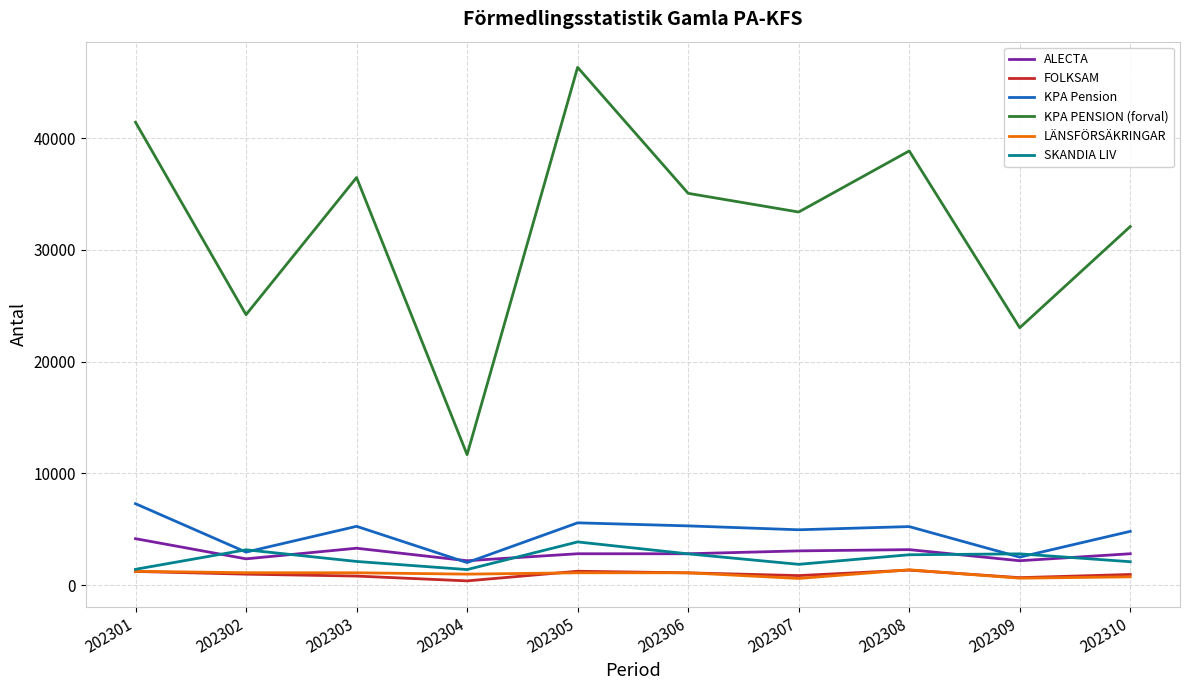

What is the highest value of the LÄNSFÖRSÄKRINGAR series?

1380